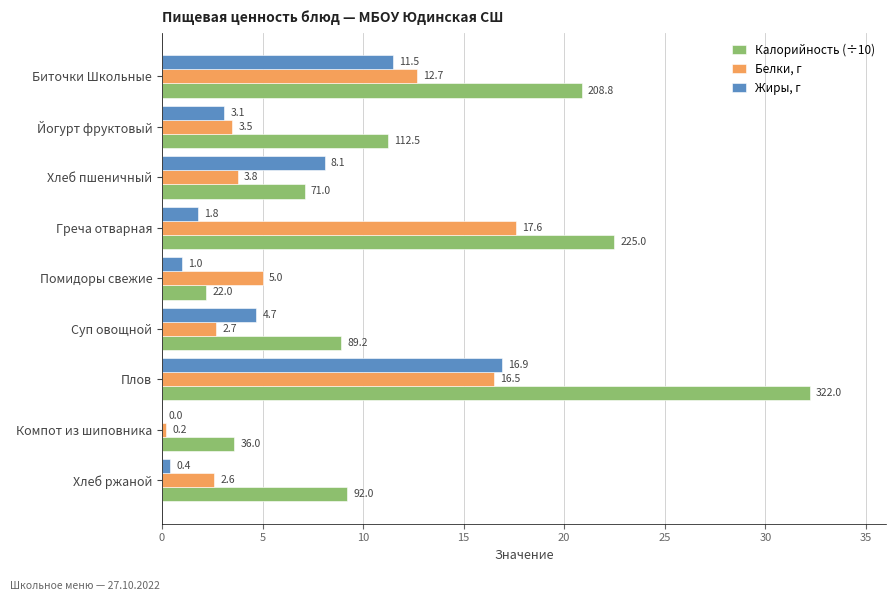

What are all the series names shown in the legend?

Калорийность (÷10), Белки, г, Жиры, г